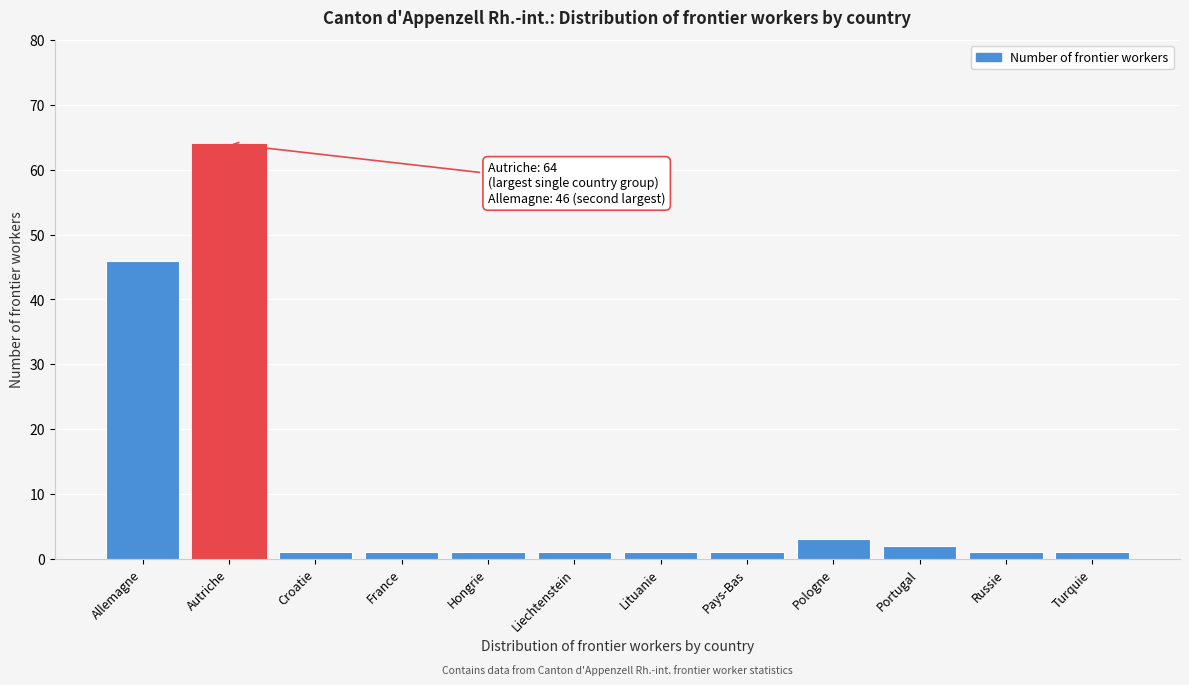

Reading left to right, transcribe all the data shown in this chart.

46	64	1	1	1	1	1	1	3	2	1	1